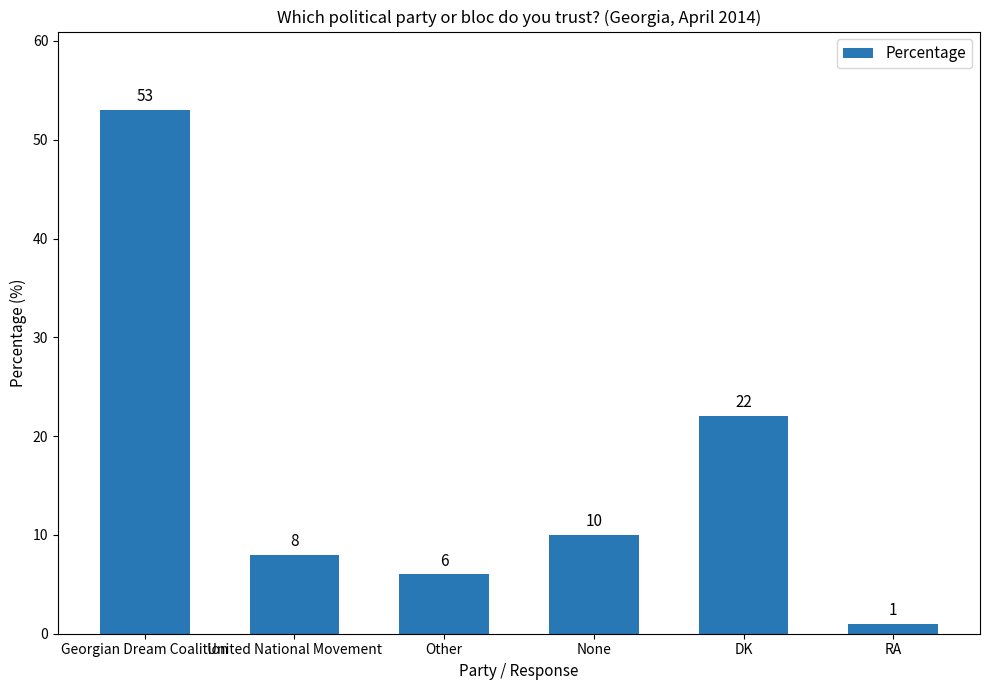

True or false: the data shows 8 at United National Movement.

True